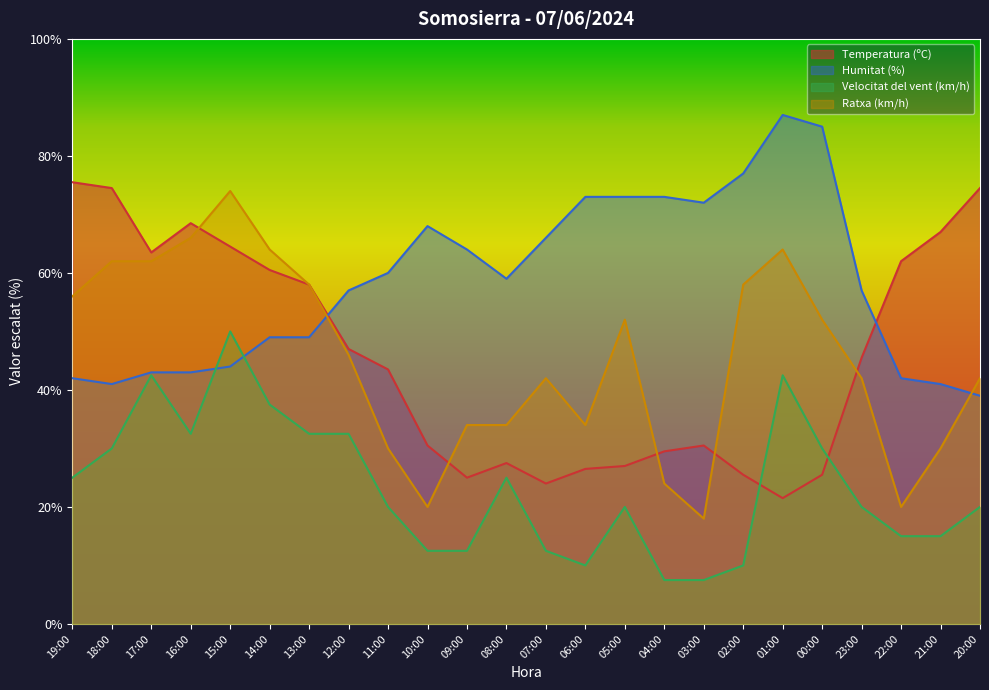

Which category has the highest value in the Temperatura (ºC) series?

19:00